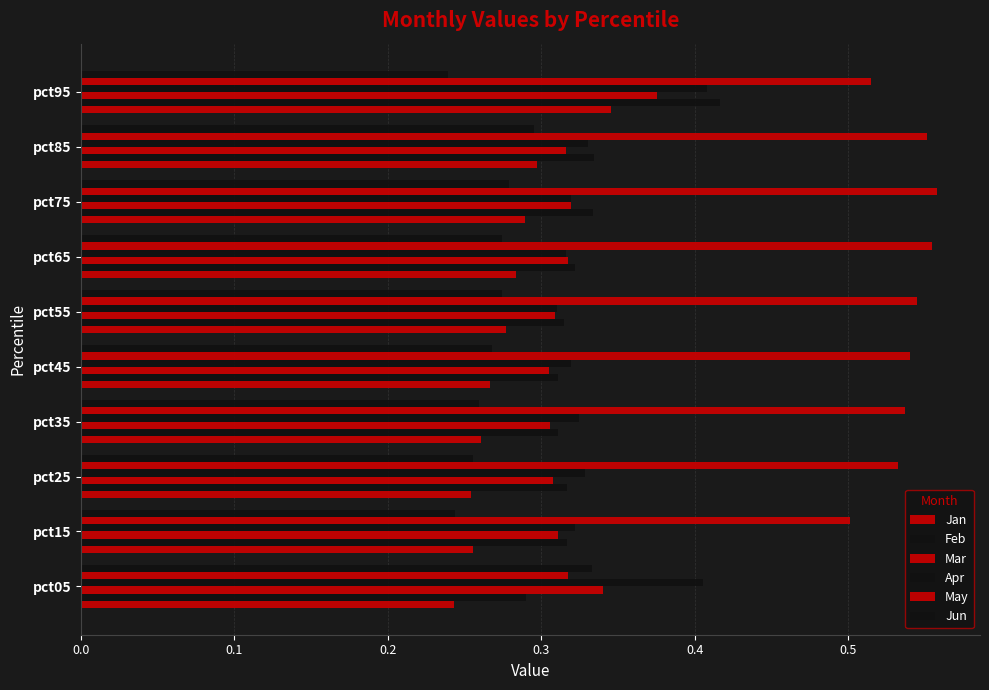

How many distinct data groups are displayed?

6